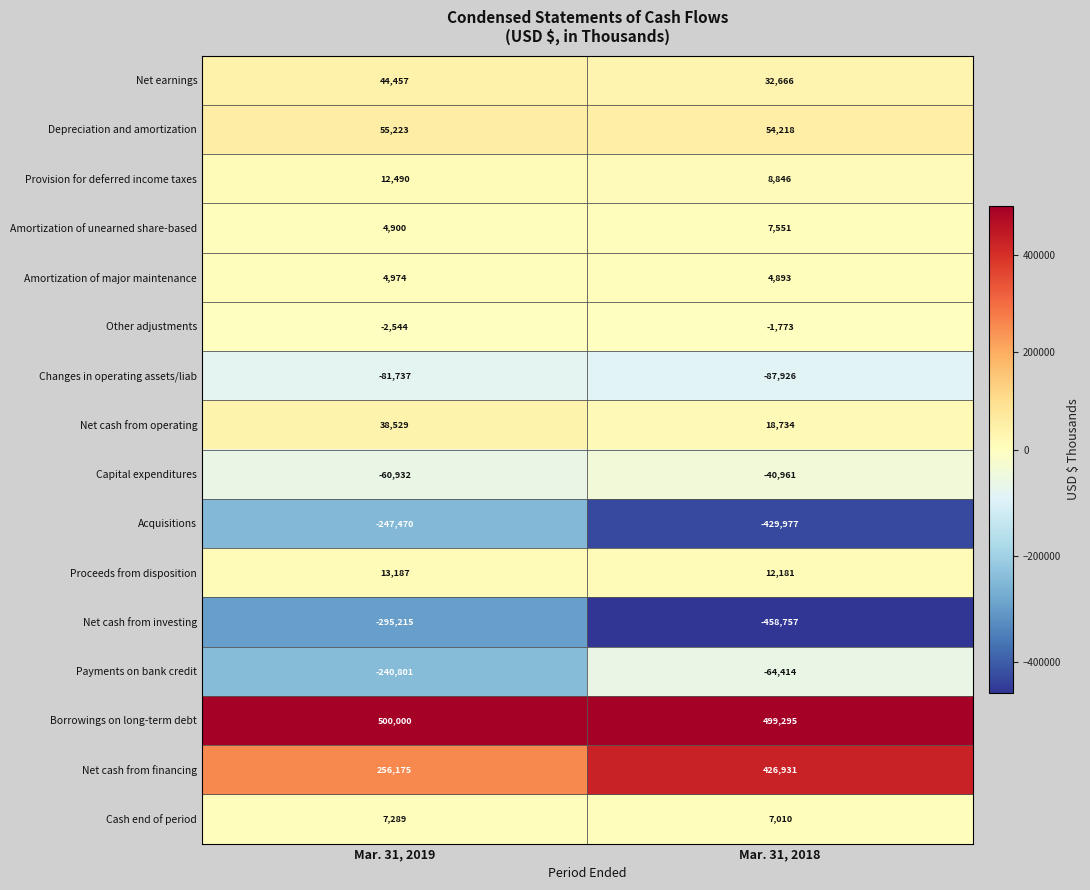

List the series in order of their peak value, lowest first.

Net cash from investing, Acquisitions, Changes in operating assets/liab, Payments on bank credit, Capital expenditures, Other adjustments, Amortization of major maintenance, Cash end of period, Amortization of unearned share-based, Provision for deferred income taxes, Proceeds from disposition, Net cash from operating, Net earnings, Depreciation and amortization, Net cash from financing, Borrowings on long-term debt